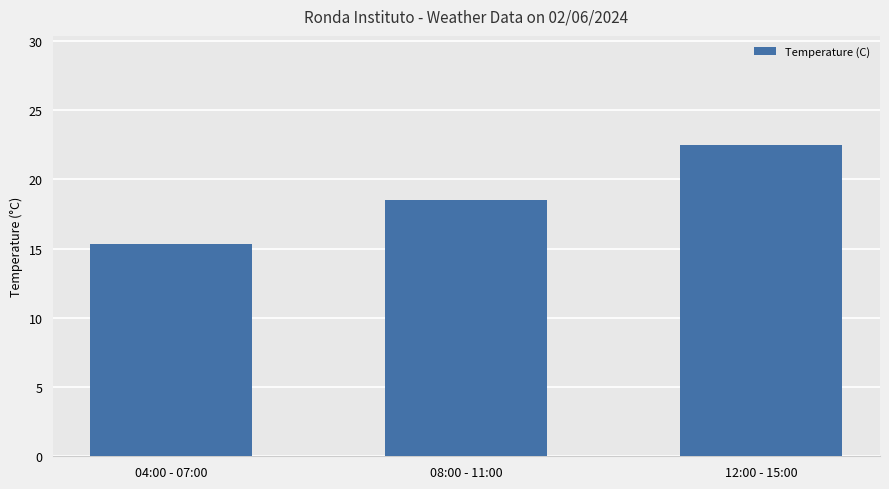

Rank the categories by value from highest to lowest.

12:00 - 15:00, 08:00 - 11:00, 04:00 - 07:00